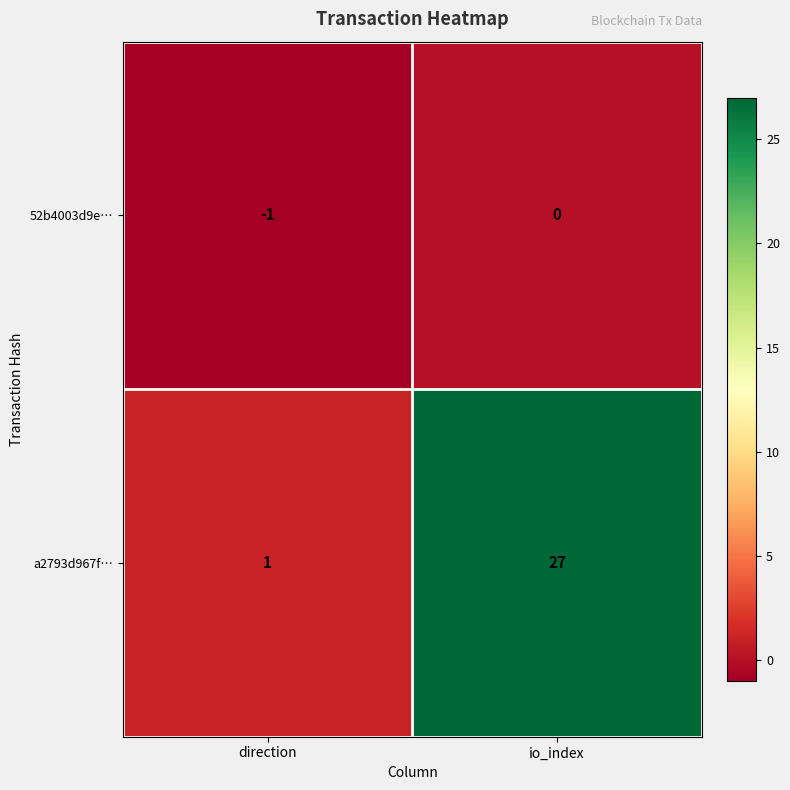

Which series has the largest range (max minus min)?

a2793d967f…